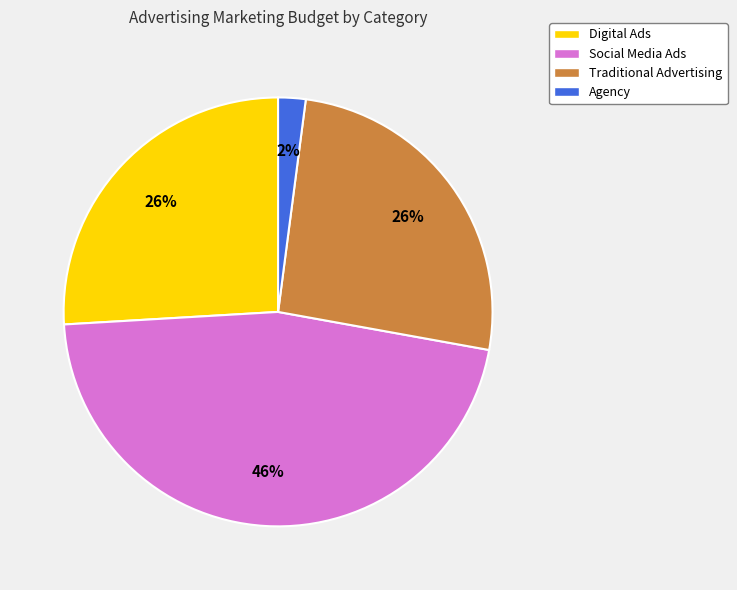

How many slices are in this pie chart?

4